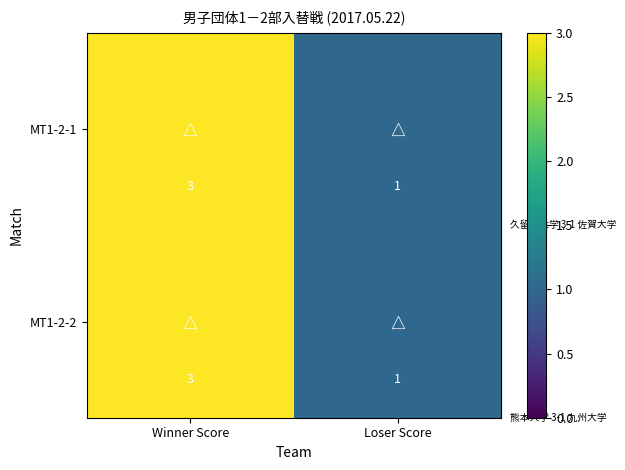

Which label corresponds to the smallest value in the chart?

Loser Score